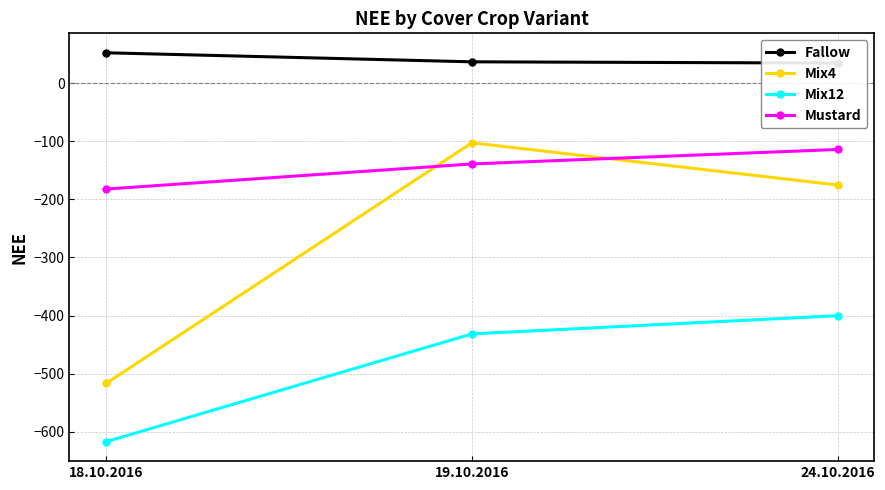

At how many categories does at least one series exceed -315?

3